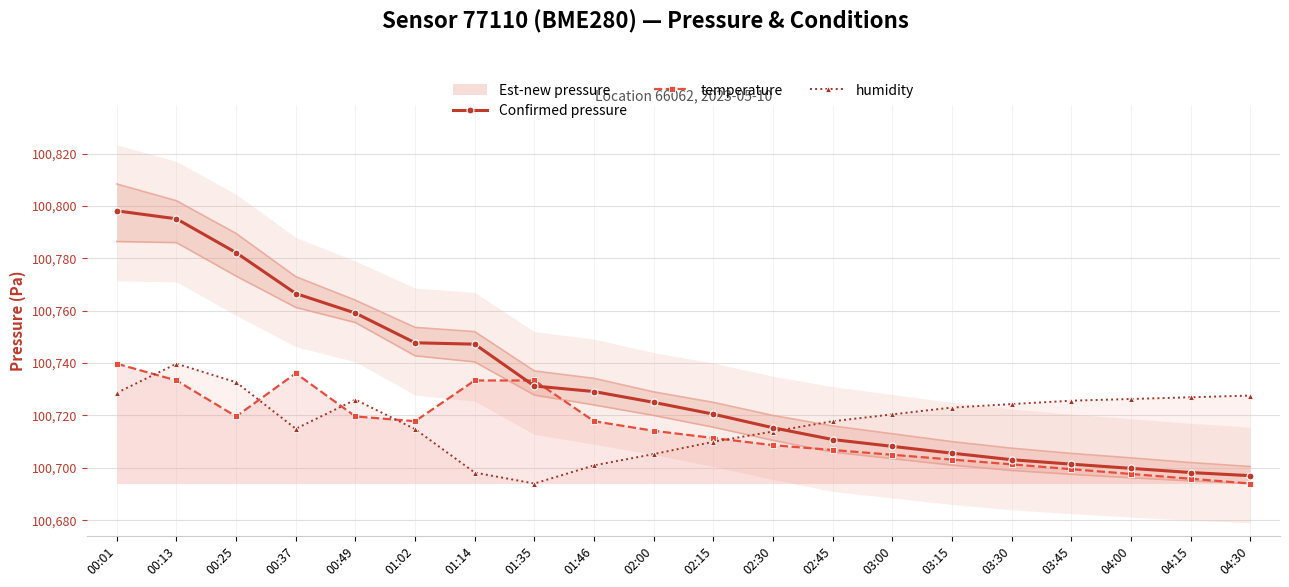

Is the value of humidity at 02:30 greater than the value of temperature at 02:00?

No